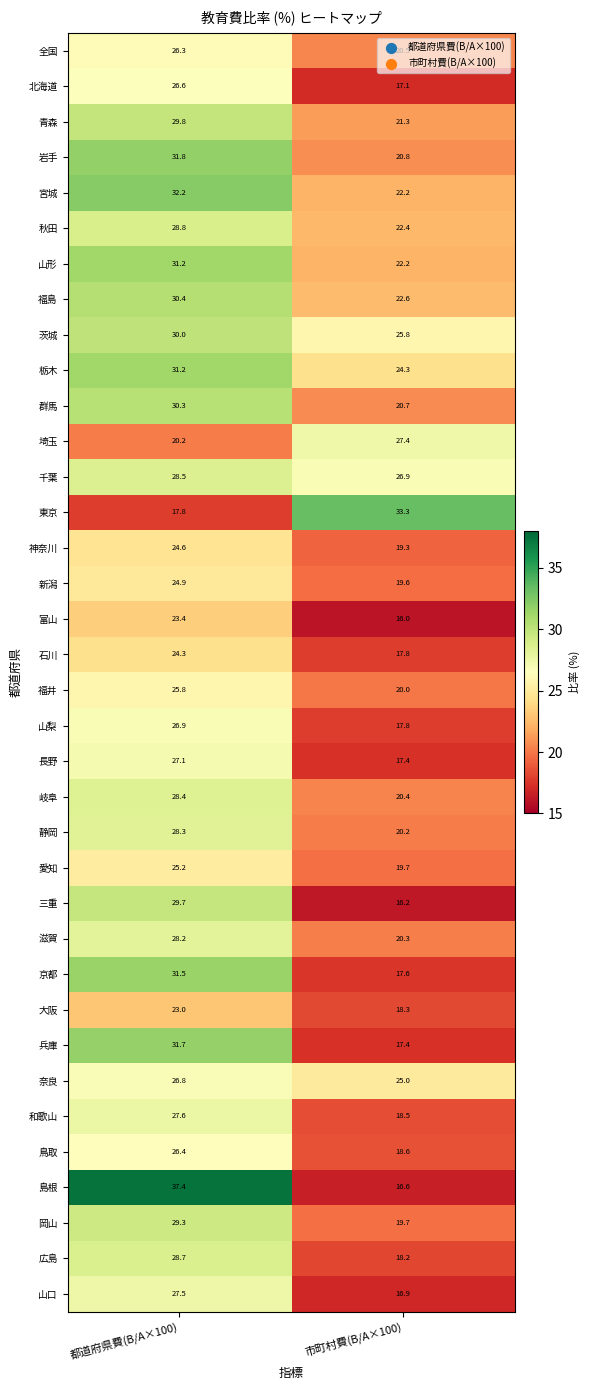

At which label does 群馬 first exceed 30?

都道府県費(B/A×100)